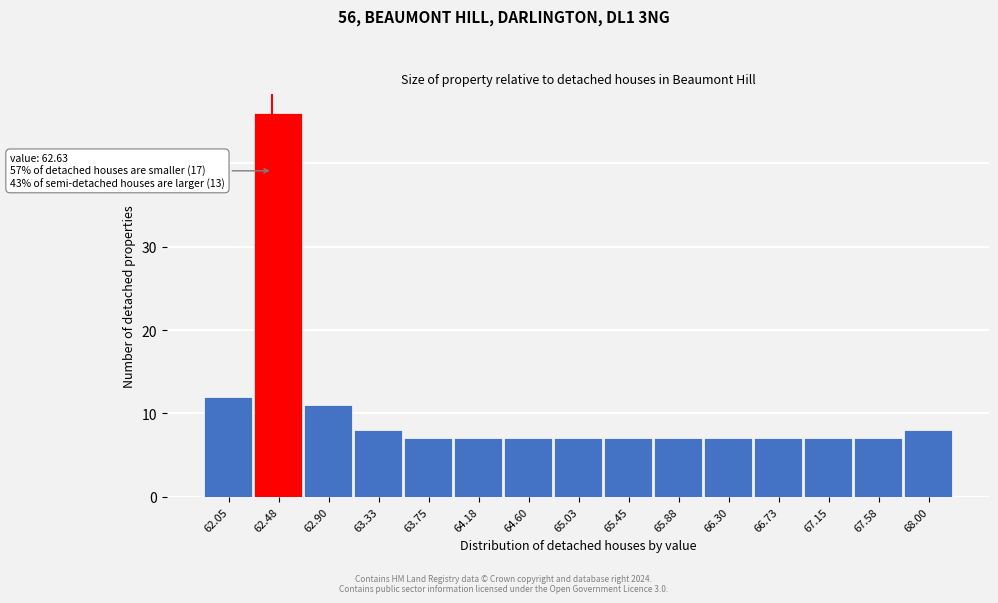

Reading left to right, what are all the values shown in this chart?

12	46	11	8	7	7	7	7	7	7	7	7	7	7	8